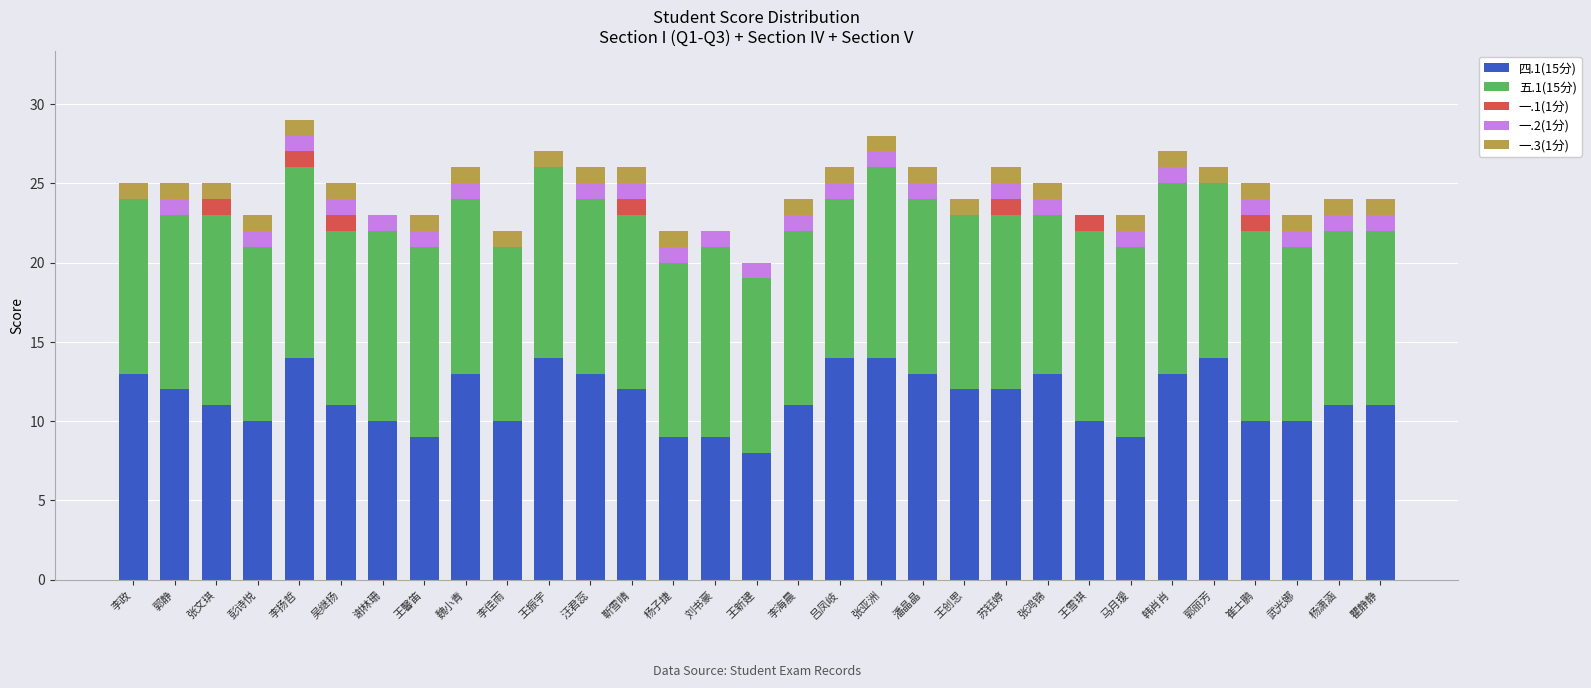

What is the total value across all series at 武光娜?

23